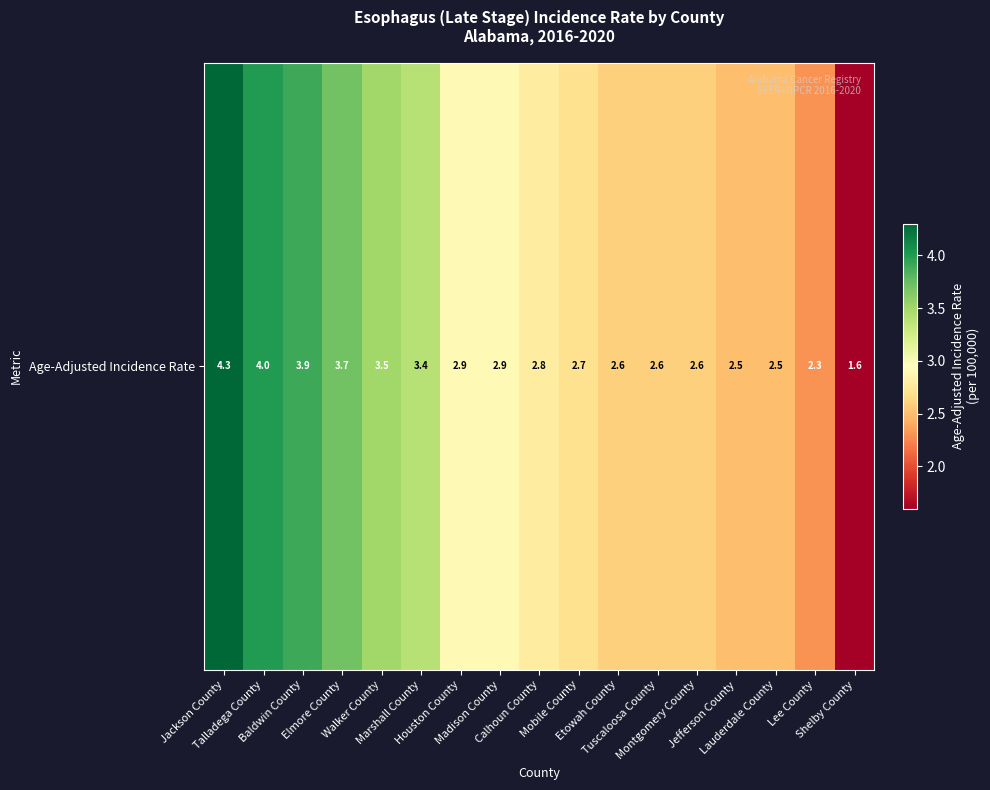

What is the sum of all values?

50.8